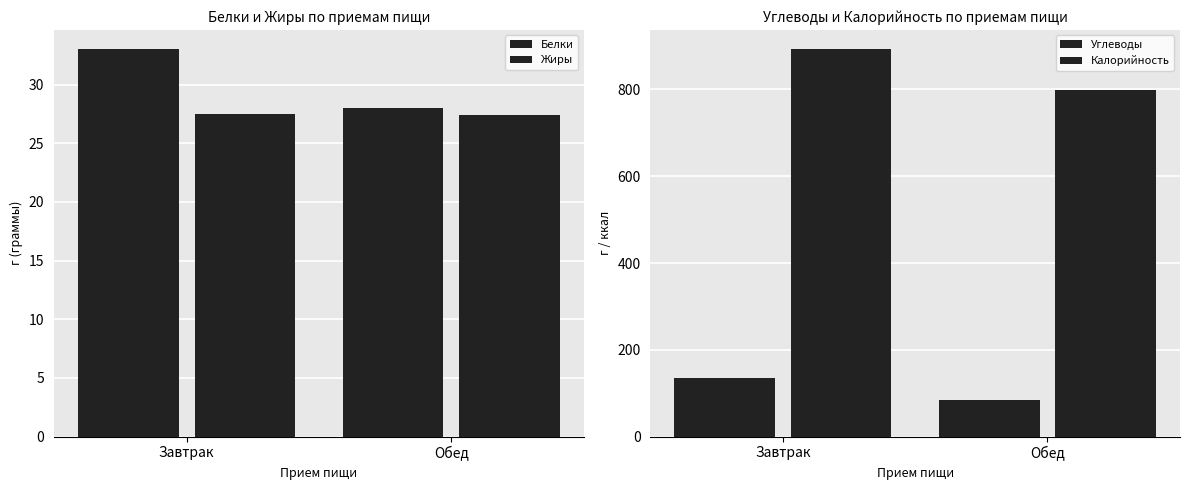

What is the sum of all Жиры values?

55.0